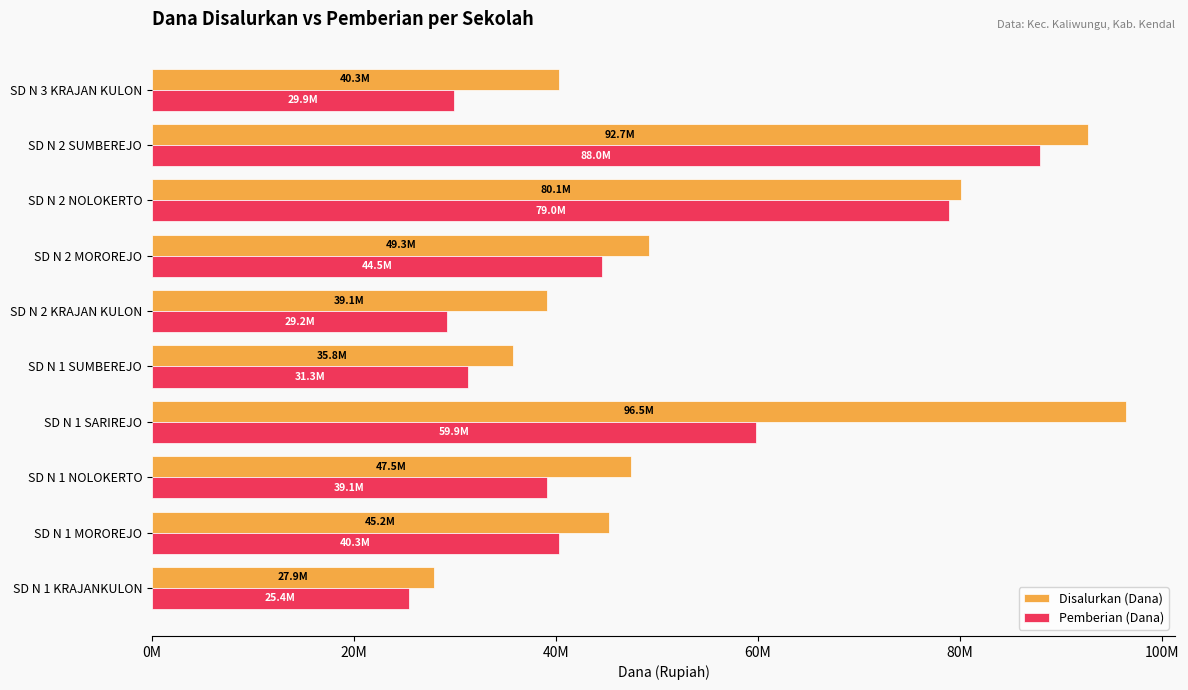

What is the greatest value displayed?

96525000